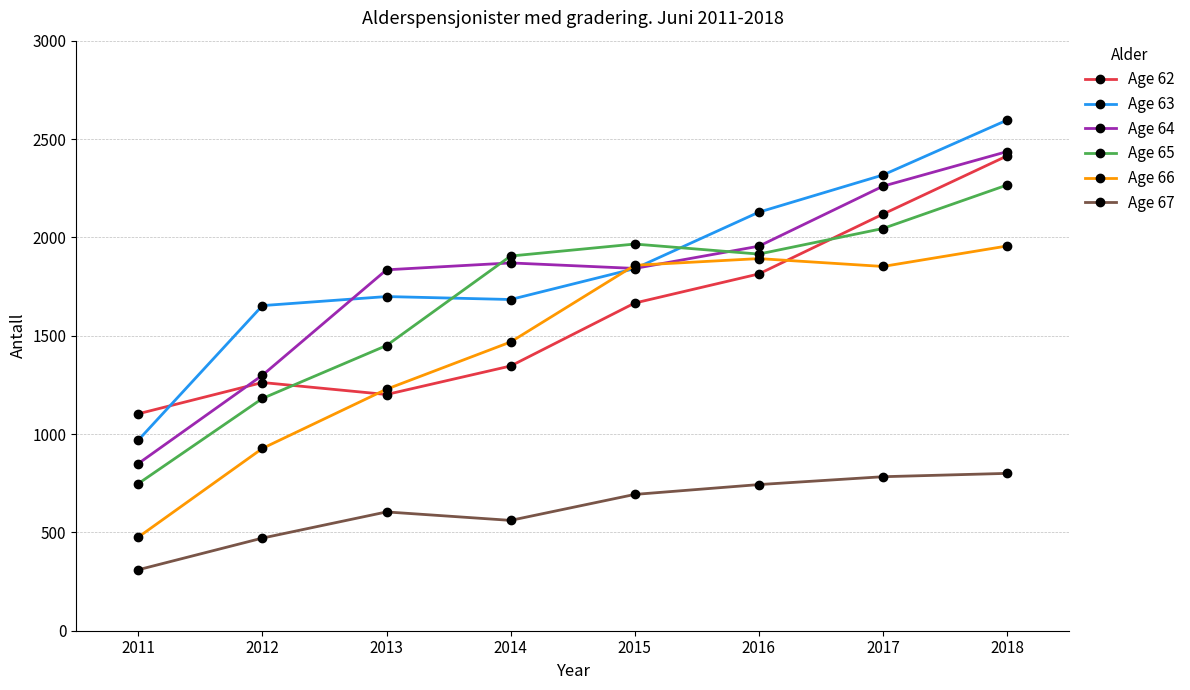

Which series has the largest range (max minus min)?

Age 63